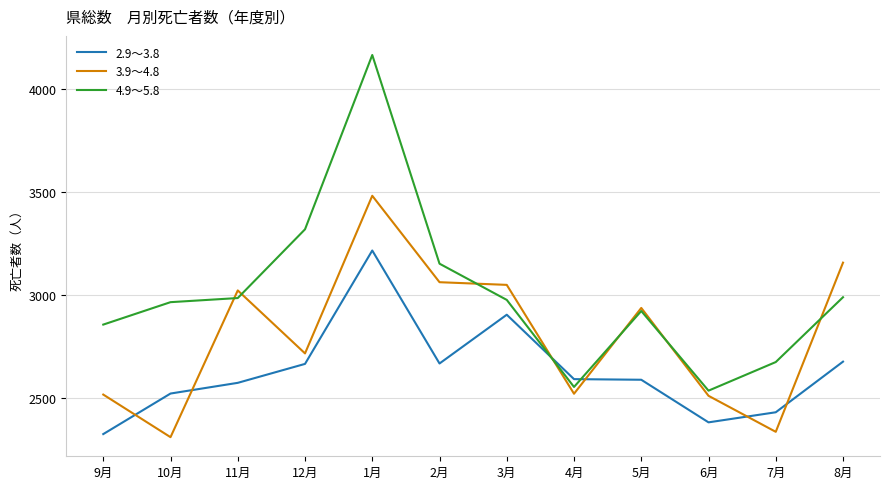

Which series has the largest range (max minus min)?

4.9～5.8